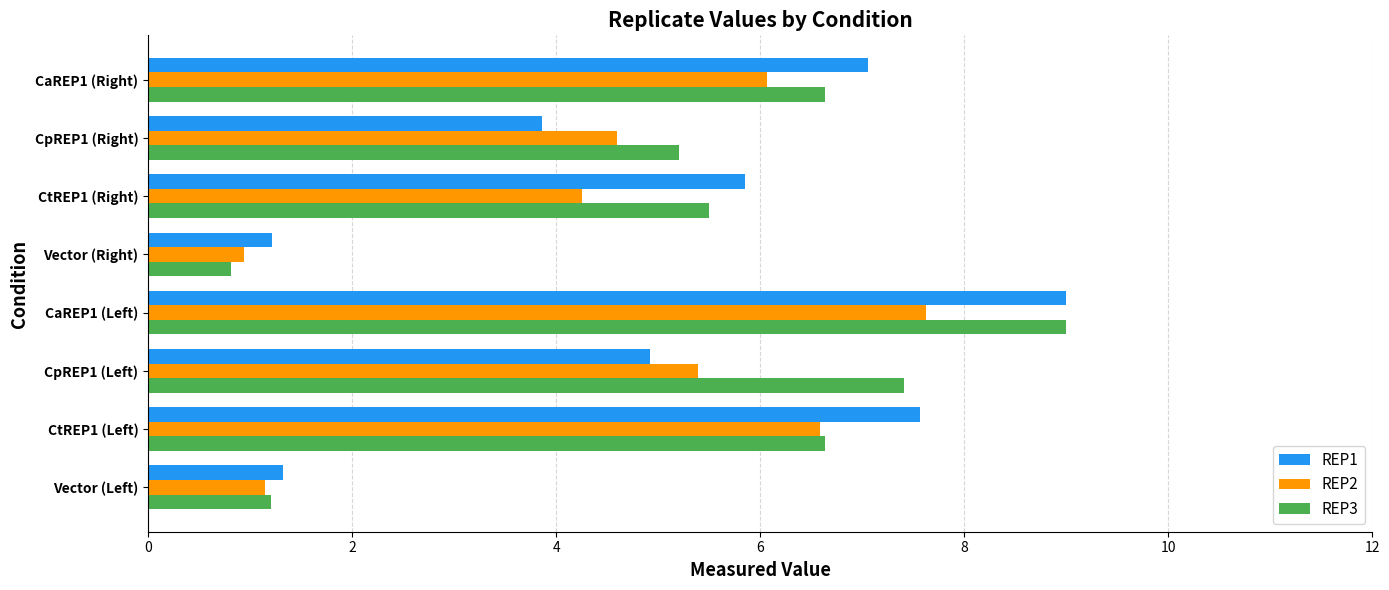

Which series changed the most between Vector (Right) and CtREP1 (Right)?

REP3